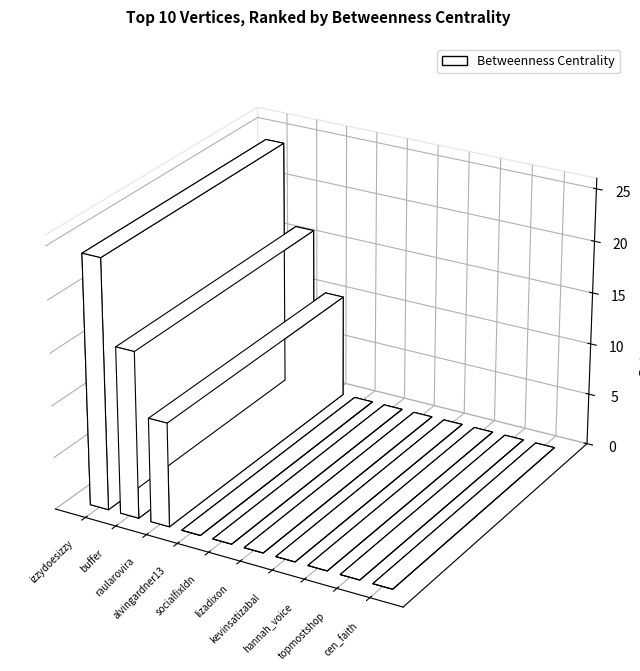

True or false: the data shows 10 at alvingardner13.

False